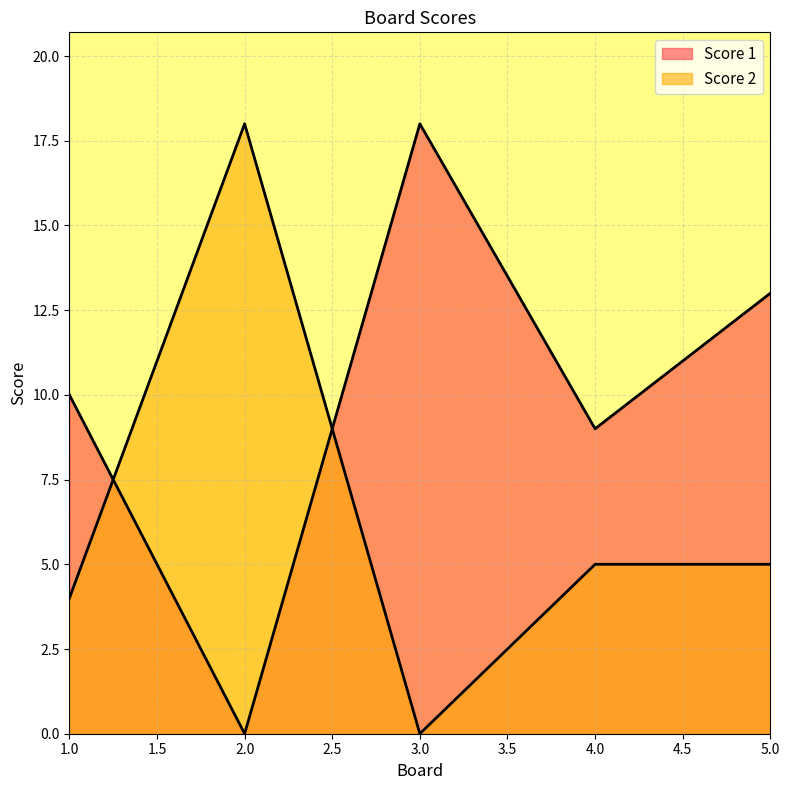

Does the chart display data point markers on the line(s)?

No